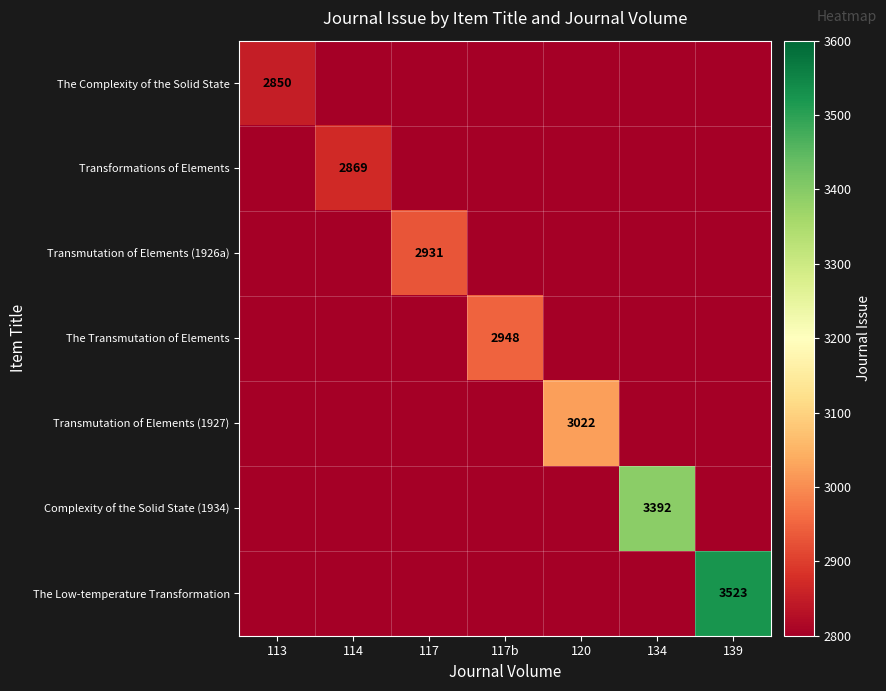

Which series changed the most between 114 and 139?

The Low-temperature Transformation